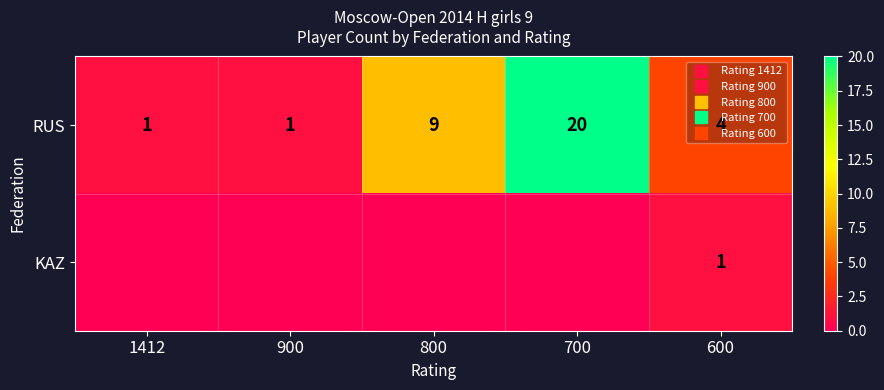

What is the difference between the maximum and second lowest values in the RUS series?

19